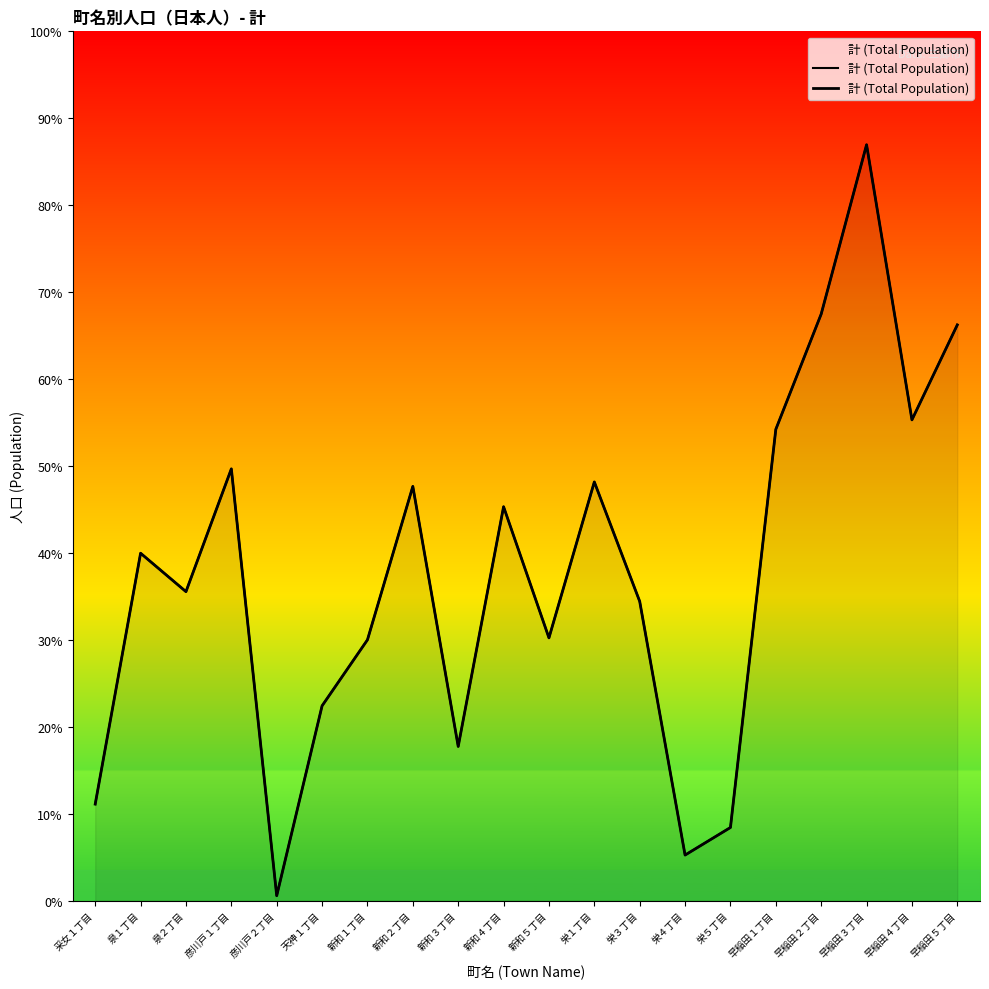

What is the change in value from 采女１丁目 to 新和３丁目?

+207